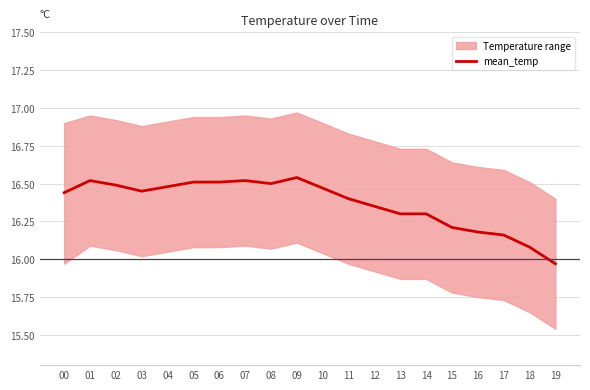

At which label is the value closest to 16?

19